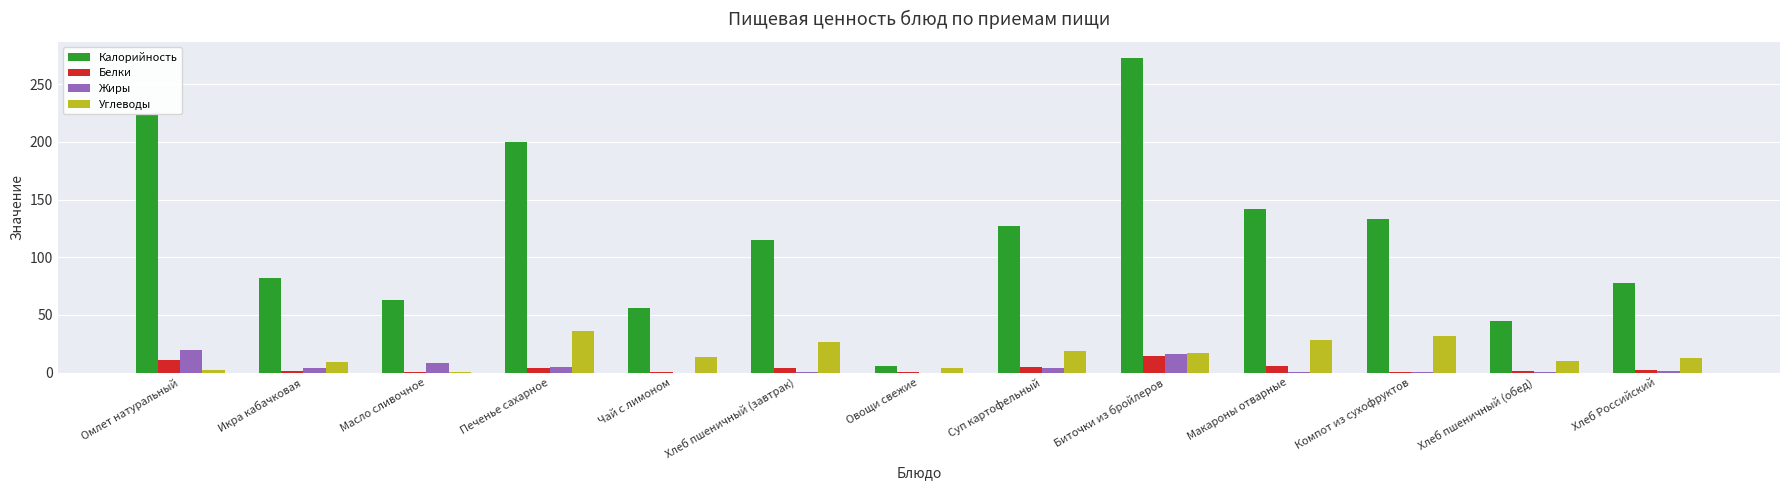

At which category is the sum across all series the highest?

Биточки из бройлеров